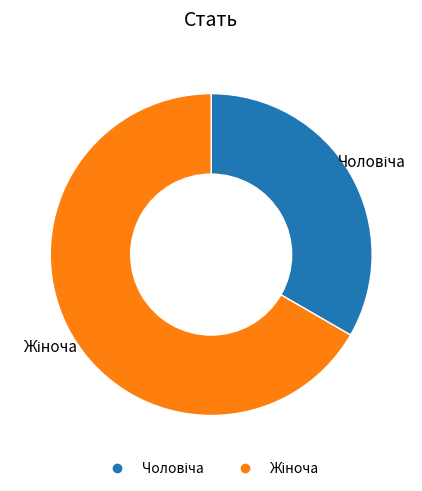

Is there any slice that represents more than half of the pie?

Yes